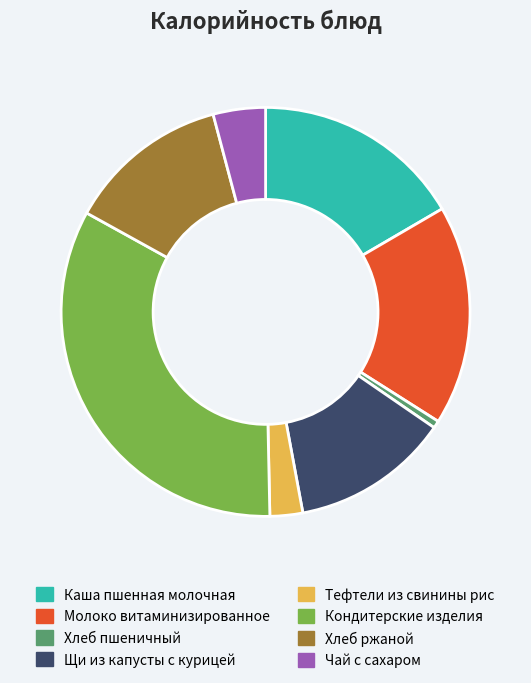

Do Молоко витаминизированное and Хлеб ржаной together represent more than half of the pie?

No